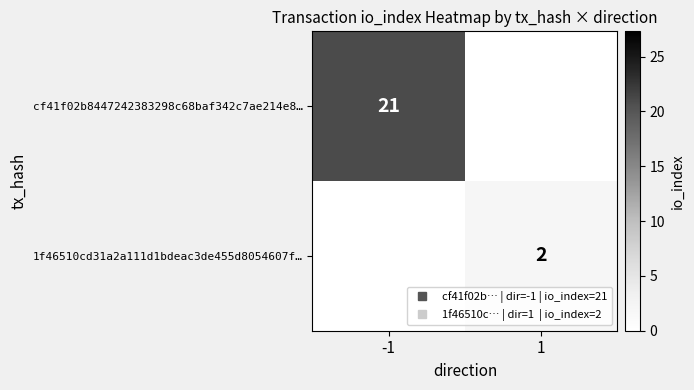

What is the maximum value for 1f46510cd31a2a111d1bdeac3de455d8054607f…?

2